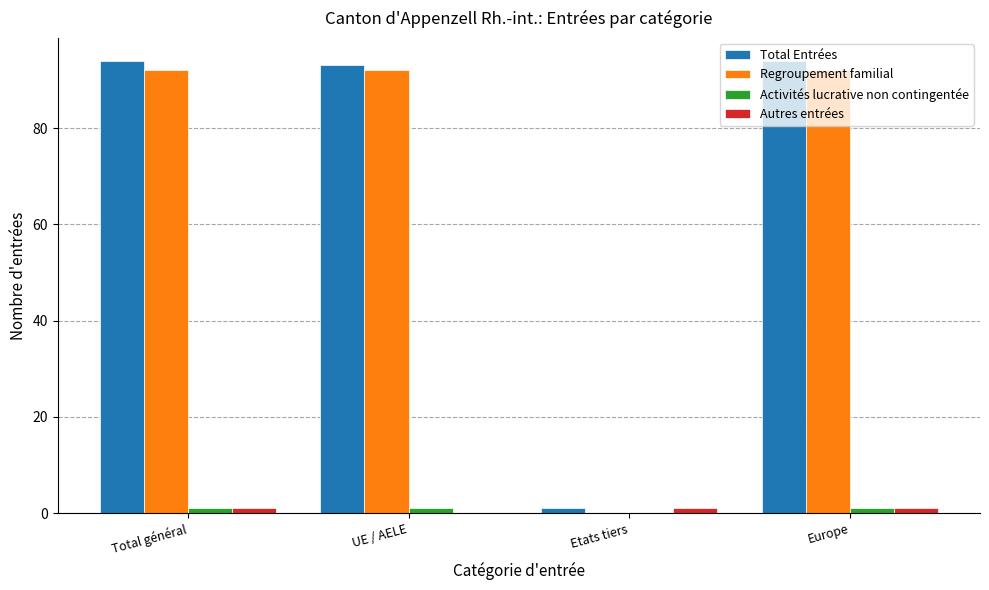

What is the maximum value shown in the chart?

94